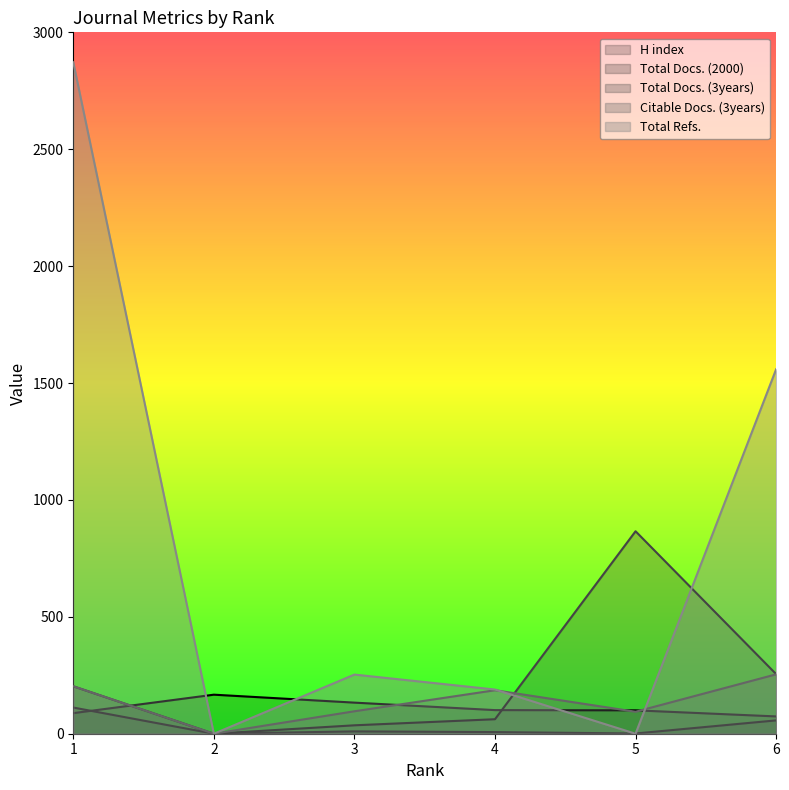

How many values in the Citable Docs. (3years) series exceed 186?

2